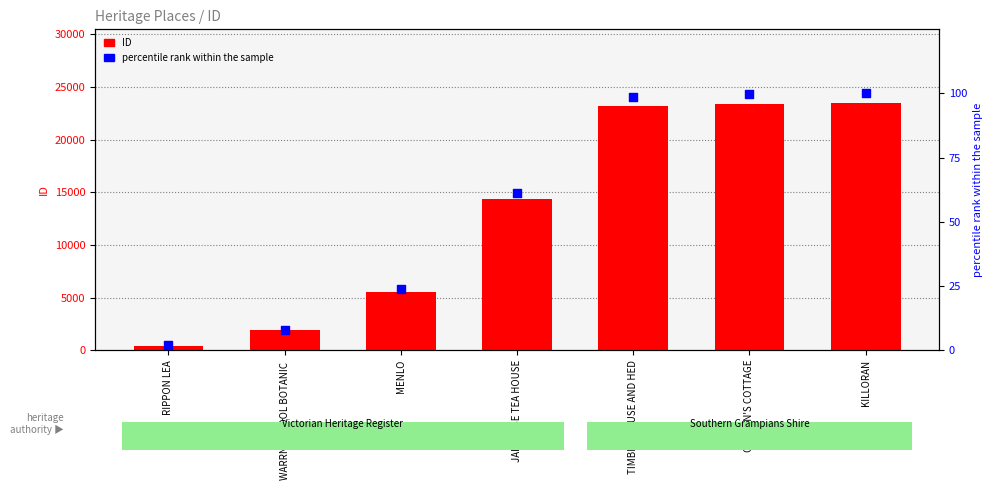

Which series has the largest total across all categories?

ID